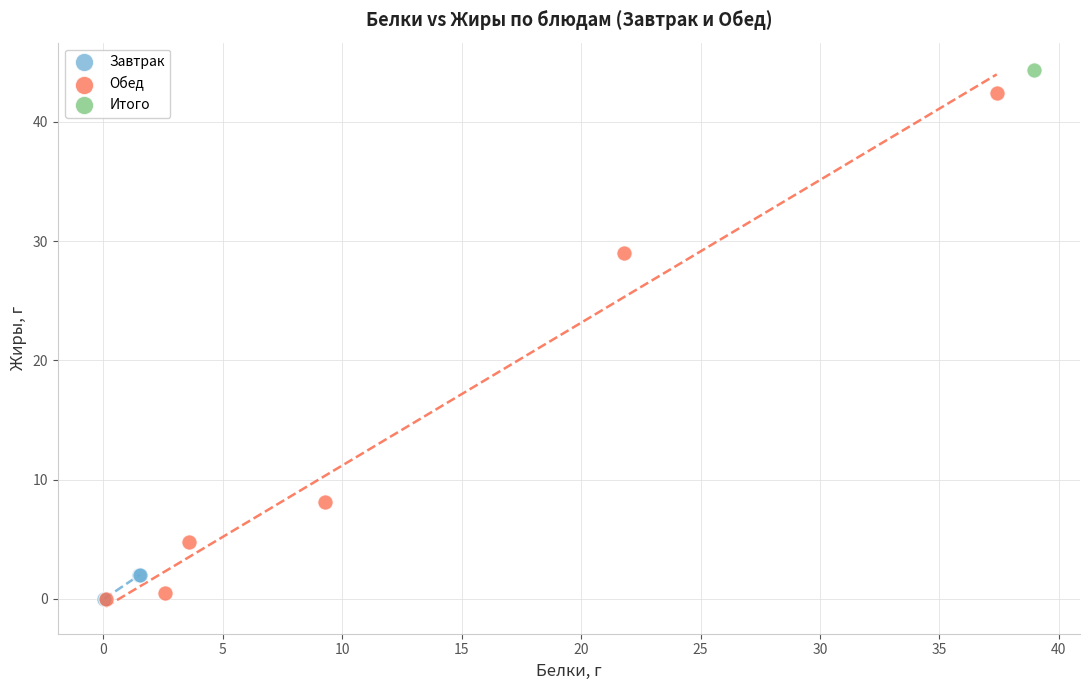

What are all the series names shown in the legend?

Завтрак, Обед, Итого